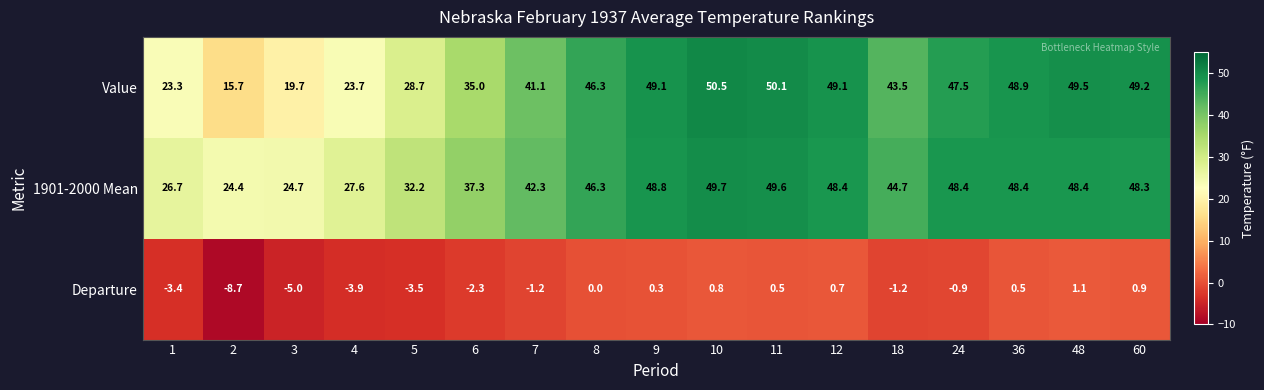

What is the maximum value for Value?

50.5